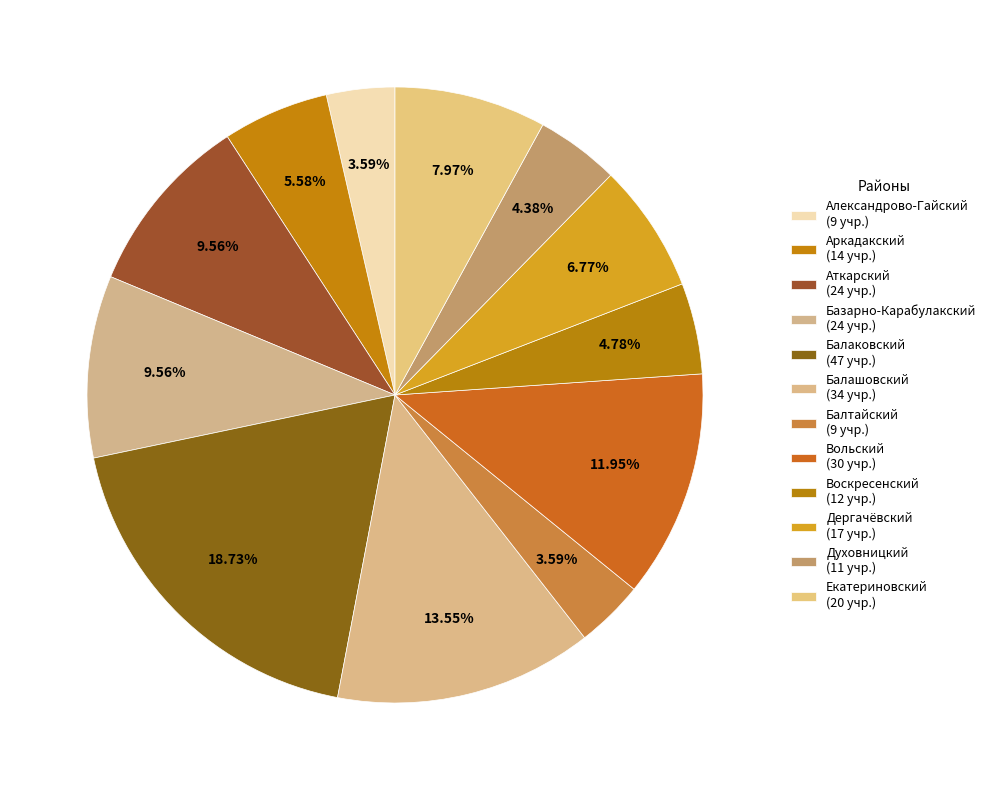

How many slices are in this pie chart?

12